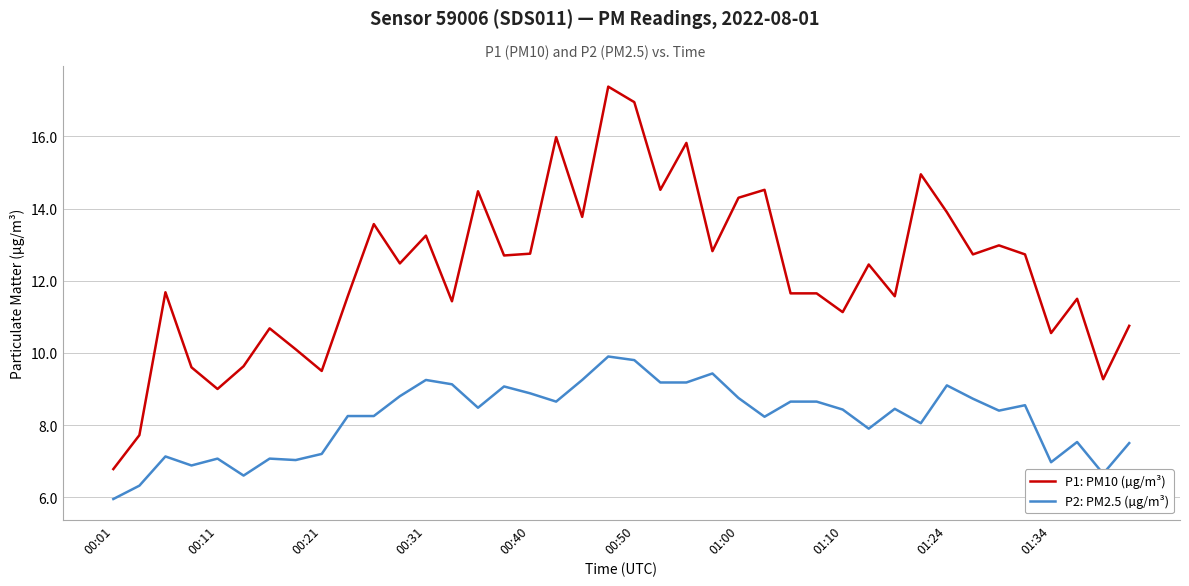

Rank the series by their average value, from highest to lowest.

P1: PM10 (µg/m³), P2: PM2.5 (µg/m³)